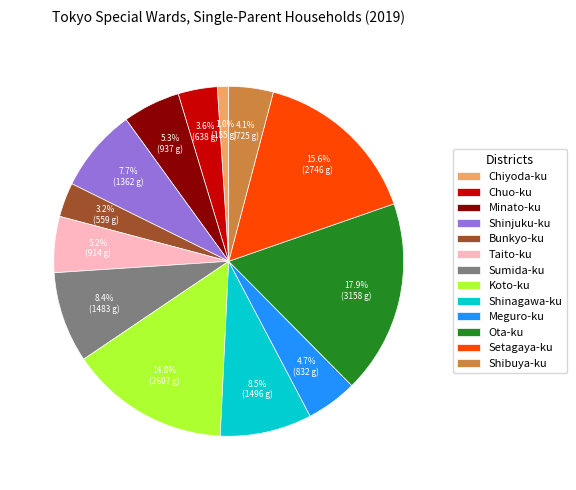

Which has a higher value, Ota-ku or Meguro-ku?

Ota-ku